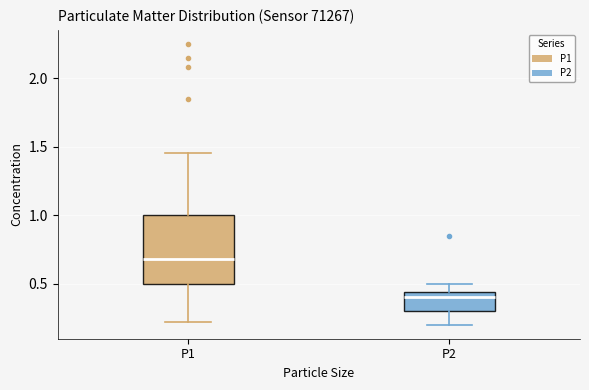

Reading left to right, read every box against the y-axis: the position of its median line, the range the box covers, and the ends of its whiskers. The values are not printed on the chart, so give them approximately, as read against the axis.

P1: median 0.70, box 0.50 to 1.00, whiskers 0.20 to 1.45
P2: median 0.40, box 0.30 to 0.45, whiskers 0.20 to 0.50